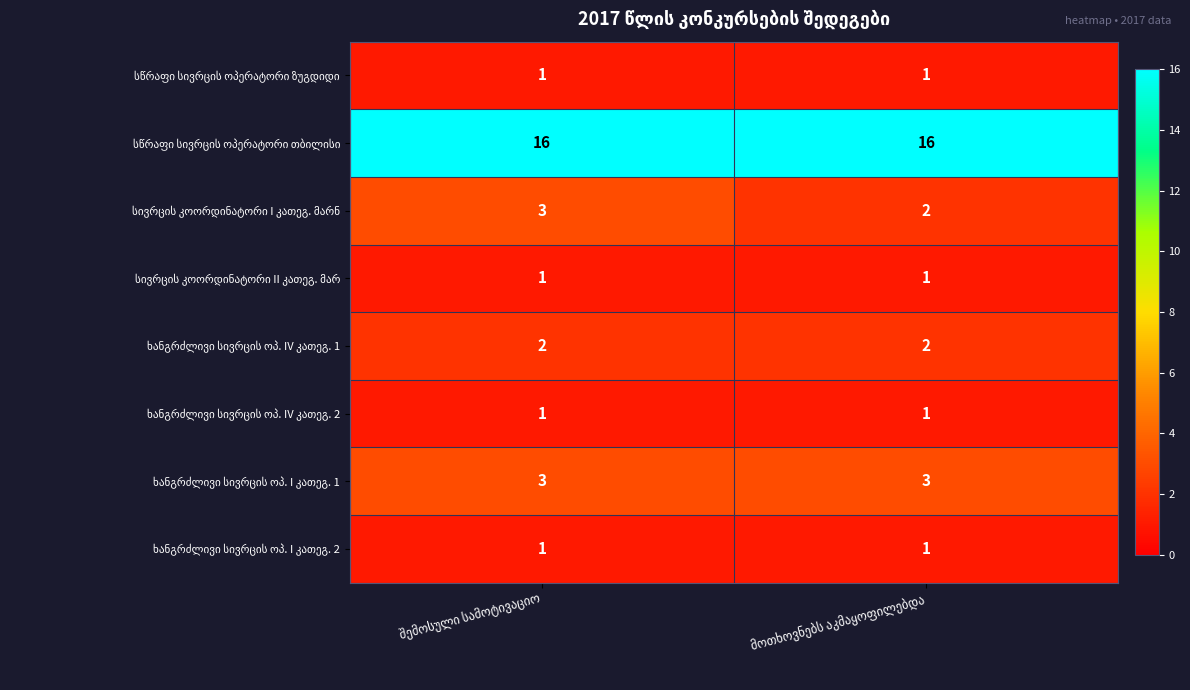

At which label is სწრაფი სივრცის ოპერატორი თბილისი closest to 16?

შემოსული სამოტივაციო